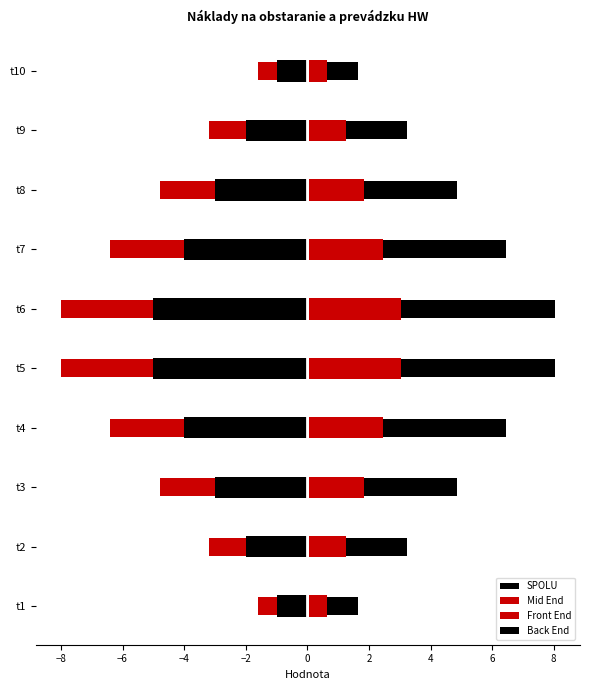

Which series has the largest total across all categories?

Back End